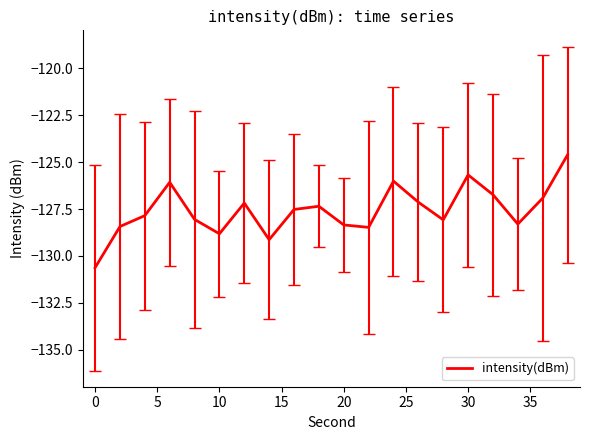

What is the difference between the maximum and minimum values?

6.0